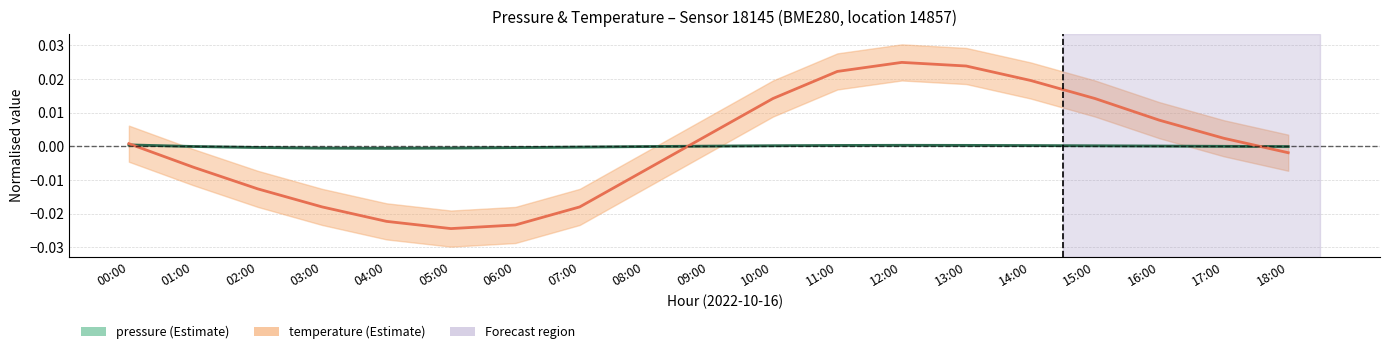

Where is the first local maximum for temperature?

12:00